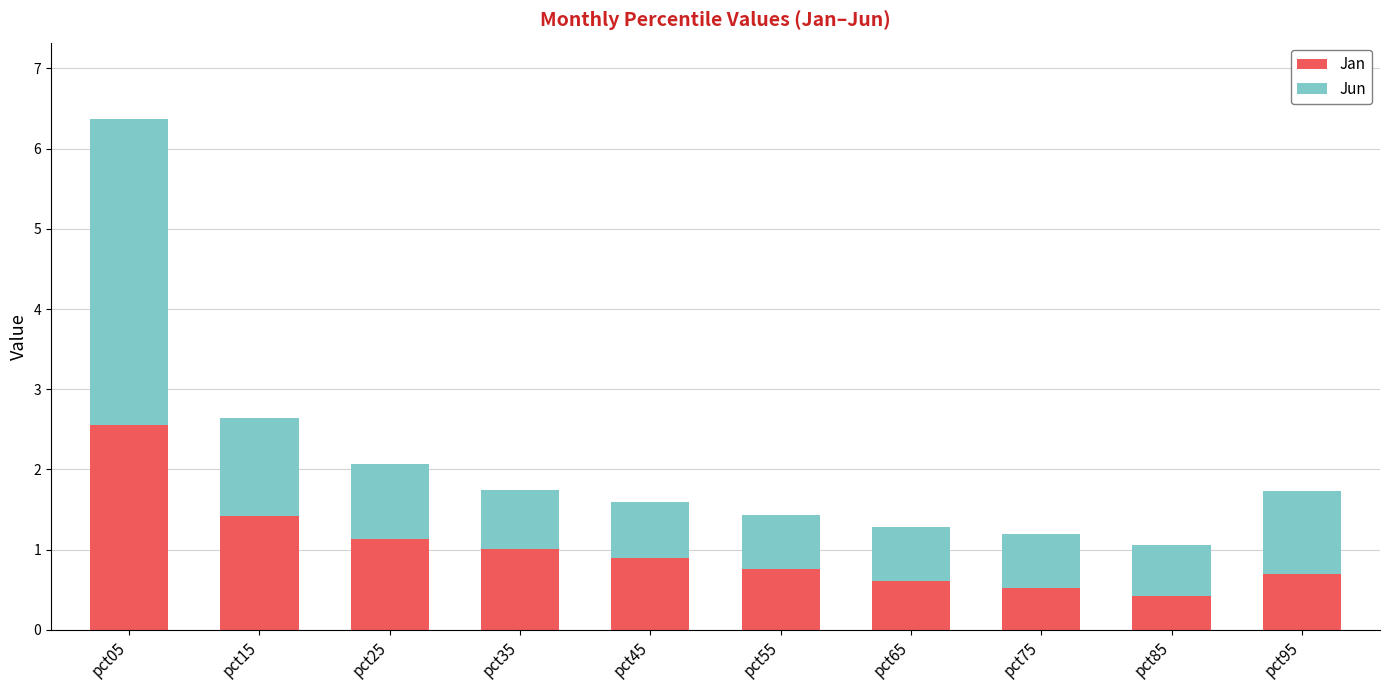

Are the bars horizontal?

No